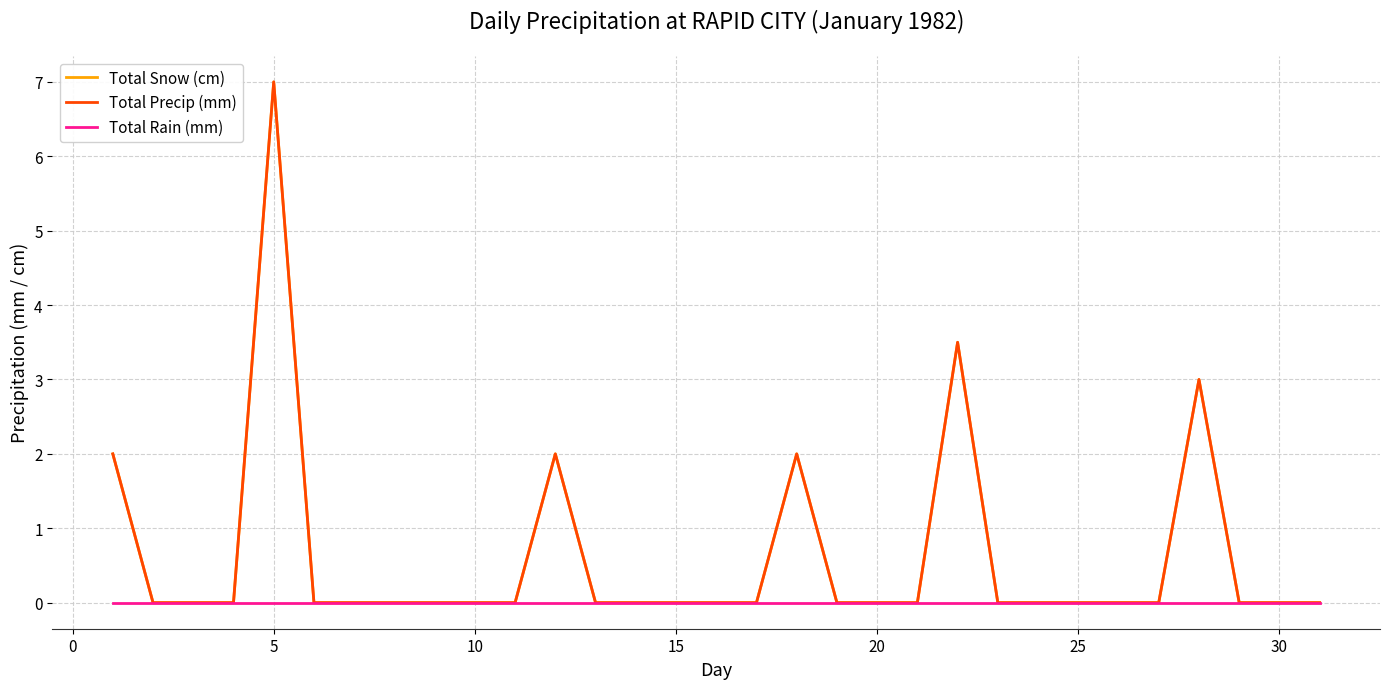

Which series has the largest total across all categories?

Total Snow (cm)